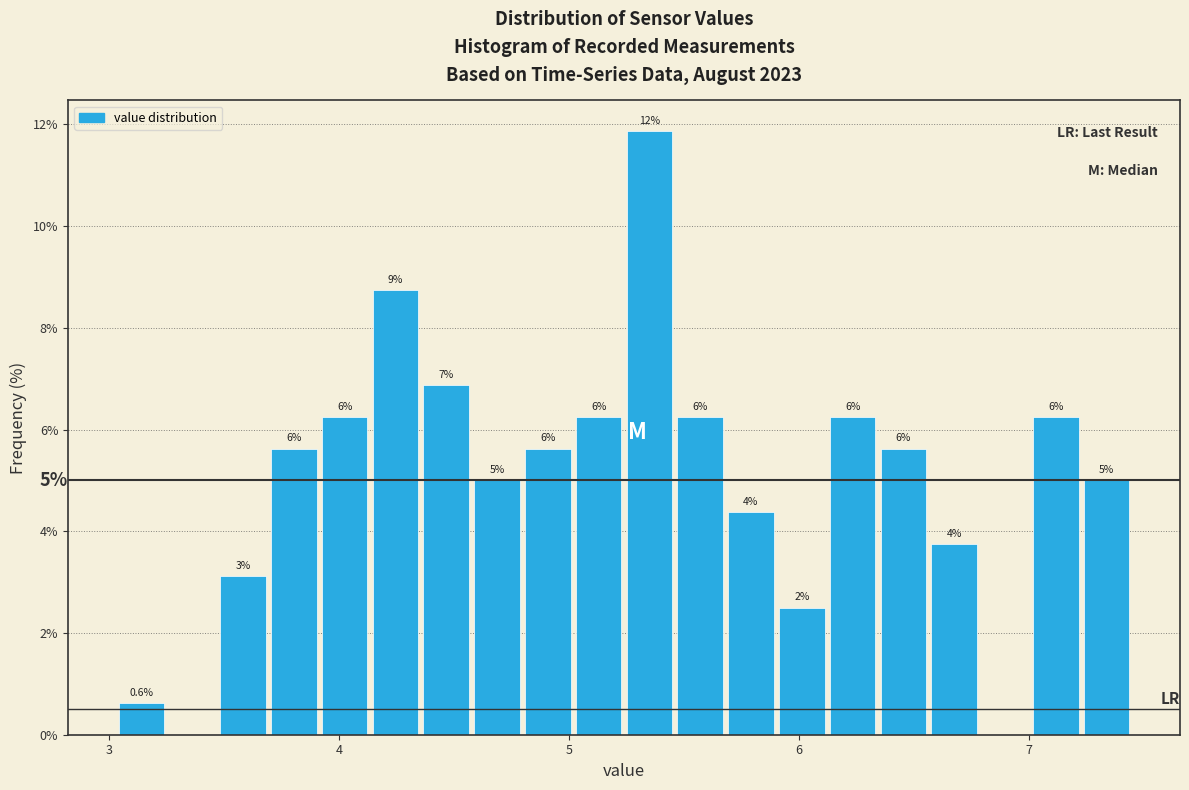

Read against the x-axis, roughly where is the centre of the tallest bar?

5.4